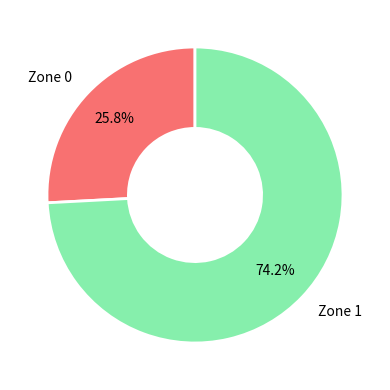

Is there a majority slice in this chart?

Yes